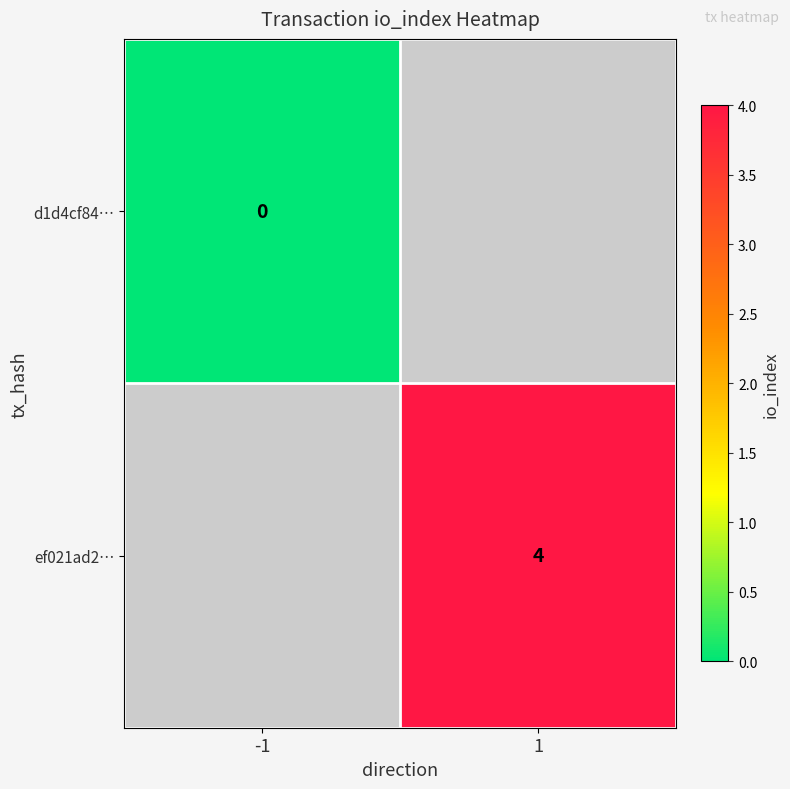

At how many categories does at least one series exceed 2?

1